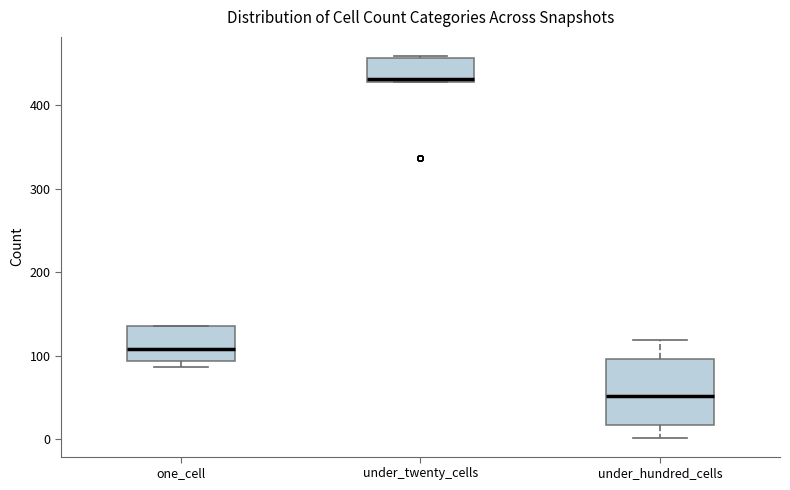

Where does the upper whisker of the box for under_hundred_cells end on the y-axis? The values are not printed on the chart, so give them approximately, as read against the axis.

120